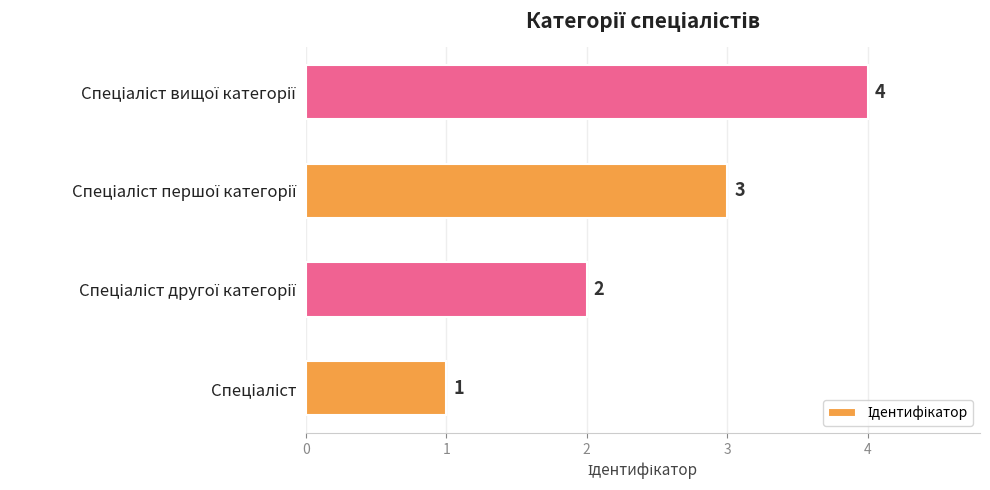

What is the sum of all values?

10